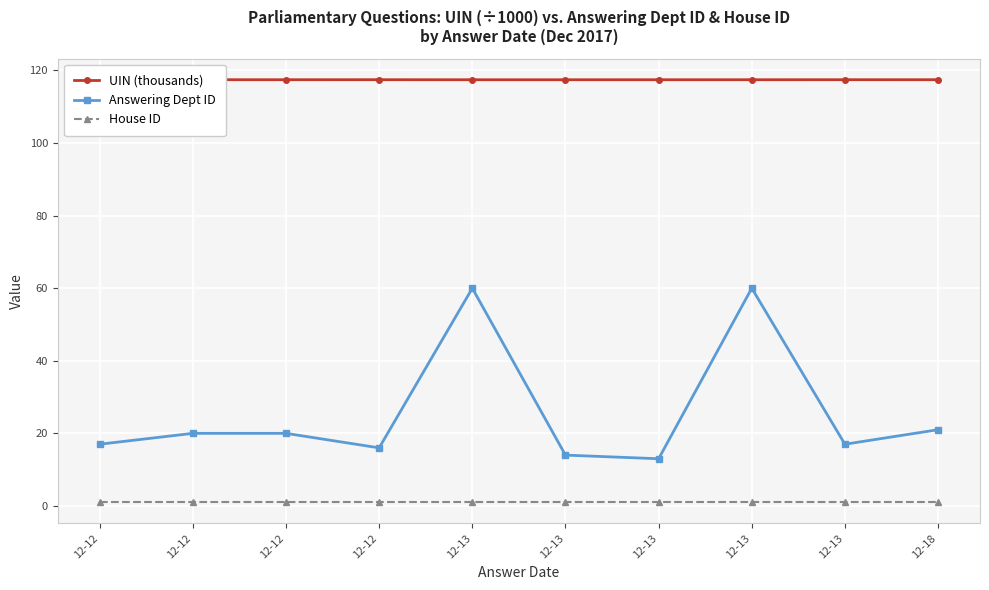

Between 12-13 and 12-13, which is larger?

12-13